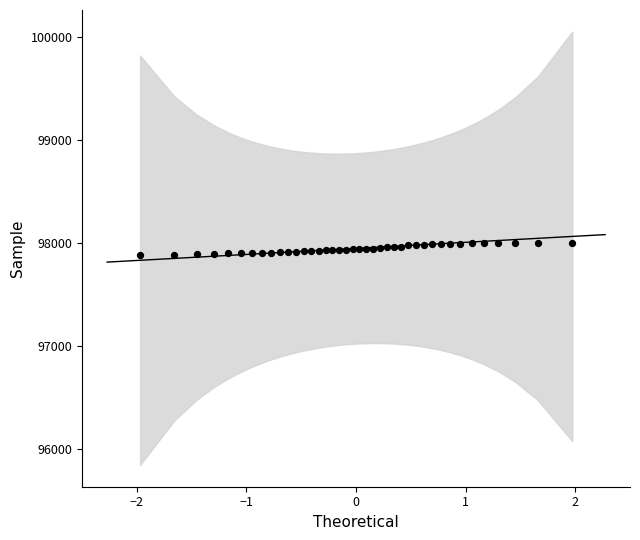

What is the range of X values (max minus min)?

3.9